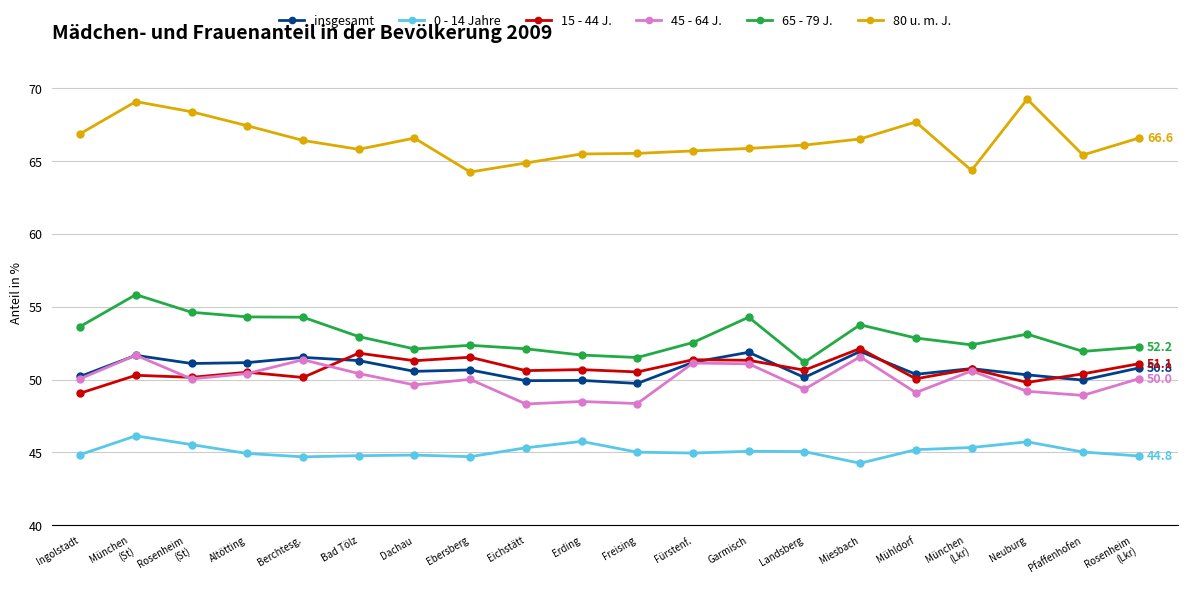

What is the average value of the 45 - 64 J. series?

50.0